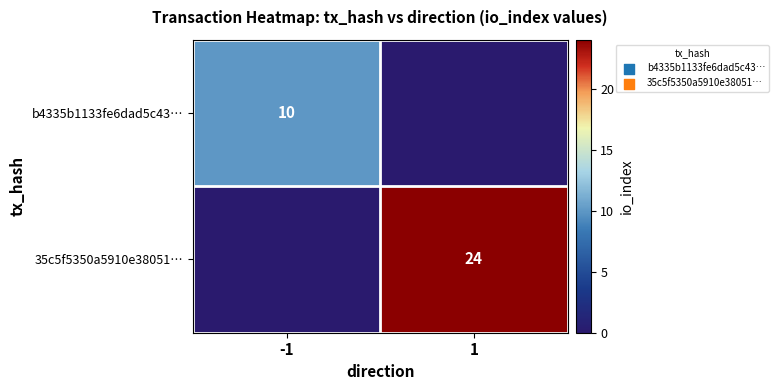

True or false: b4335b1133fe6dad5c43… has a value of 10 at -1.

True